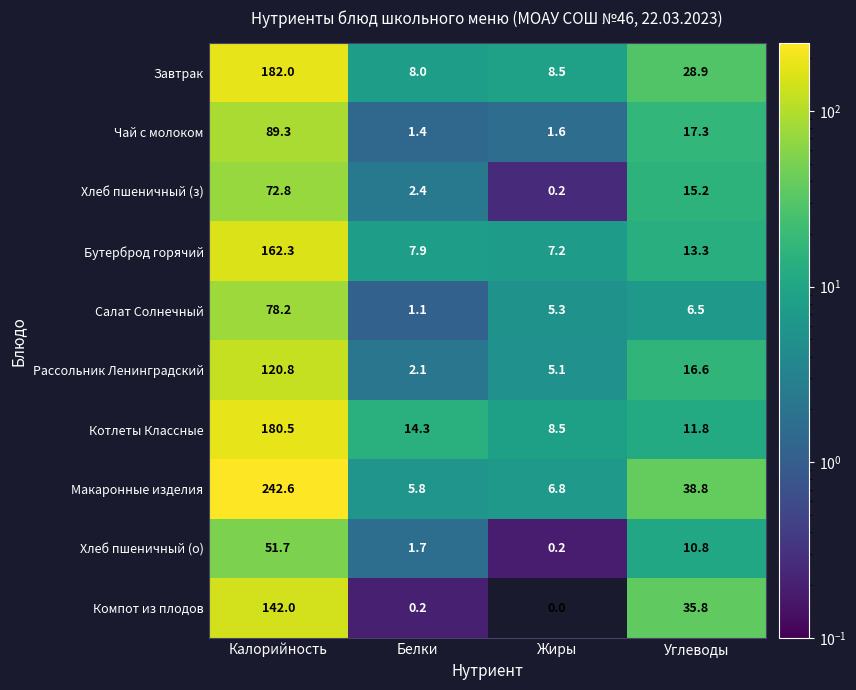

At which label does Хлеб пшеничный (о) reach its minimum?

Жиры